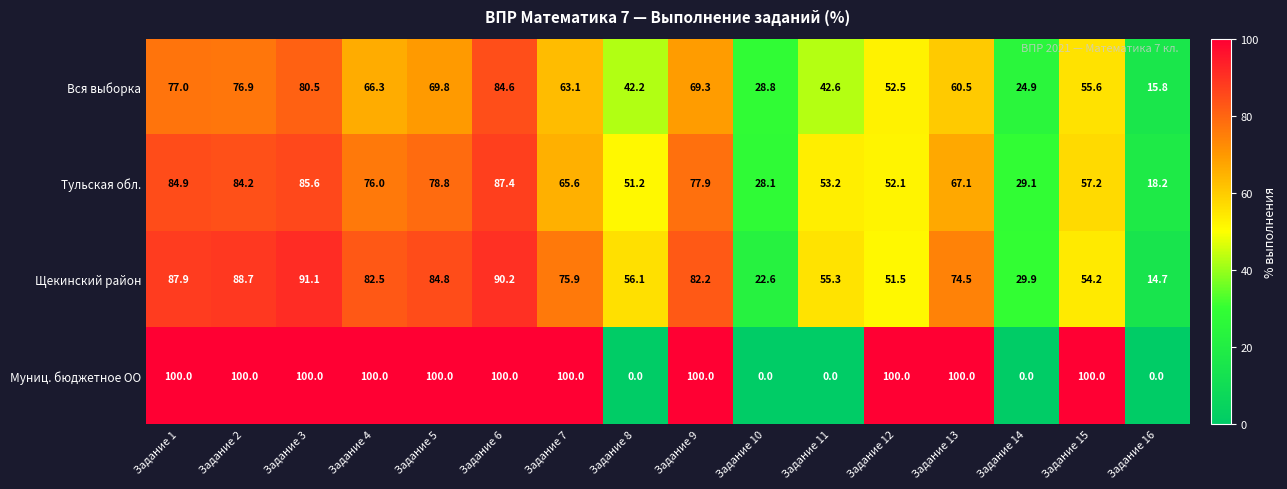

What is the spread (max minus min) of values at Задание 11?

55.3